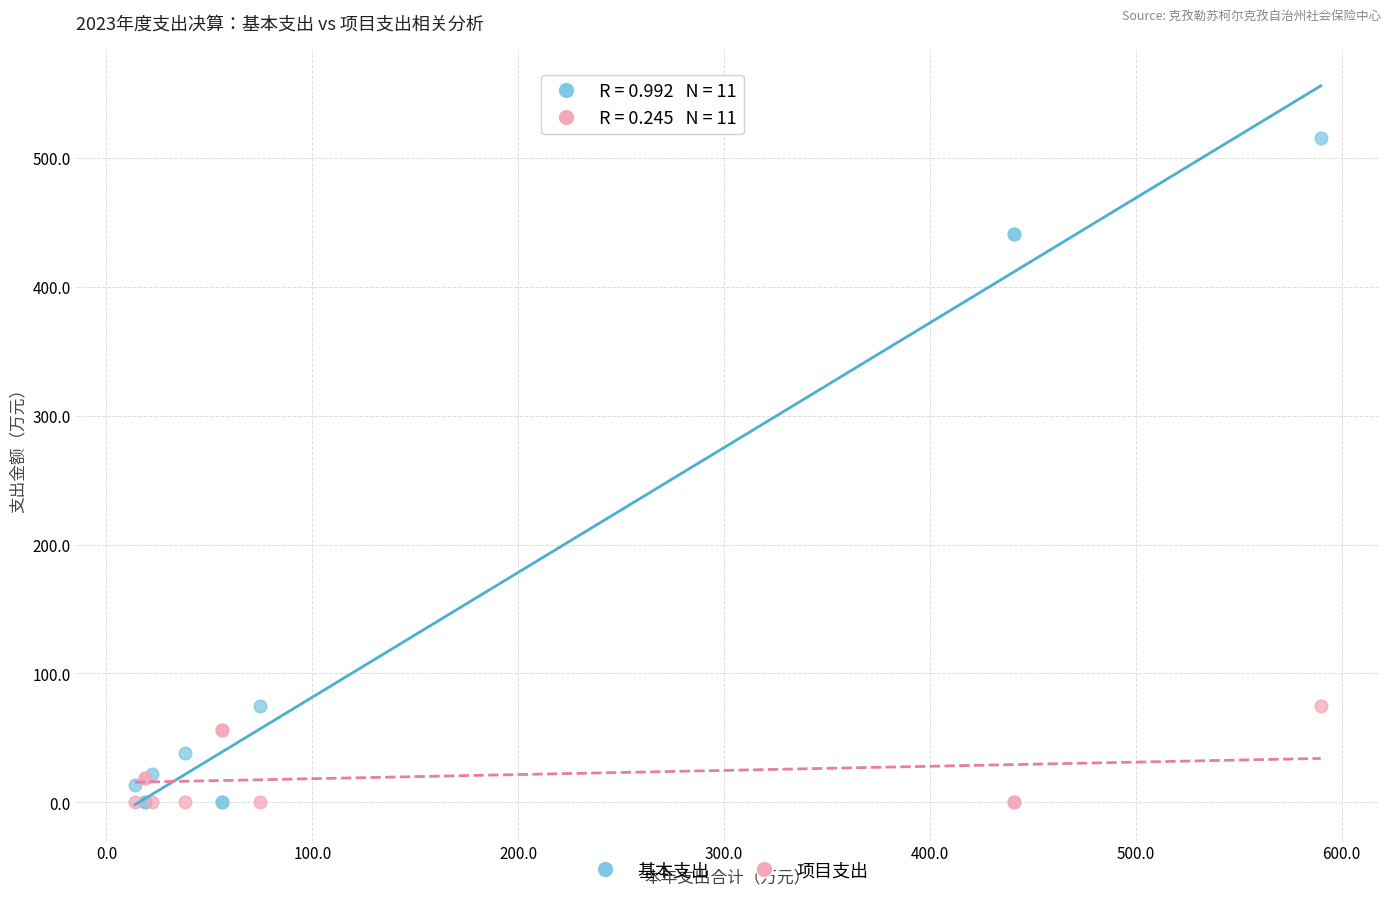

What is the X range (max minus min) for the scatter plot?

576.0